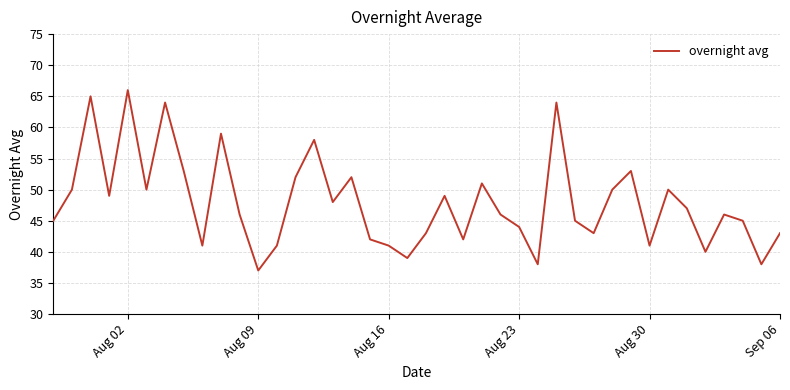

What is the greatest value displayed?

66